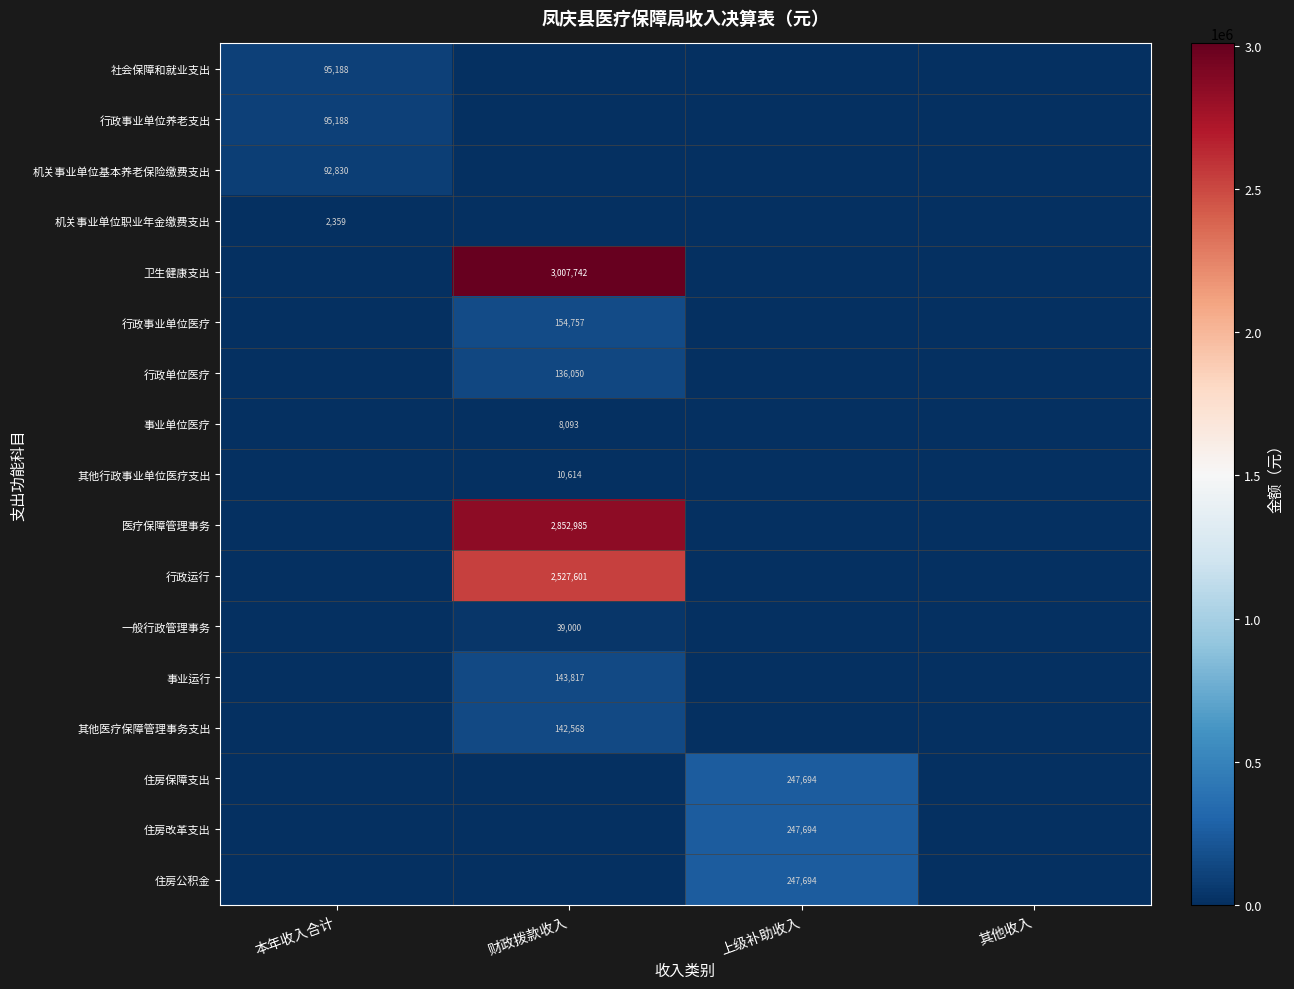

Is it true that 一般行政管理事务 equals 39000 at 财政拨款收入?

True